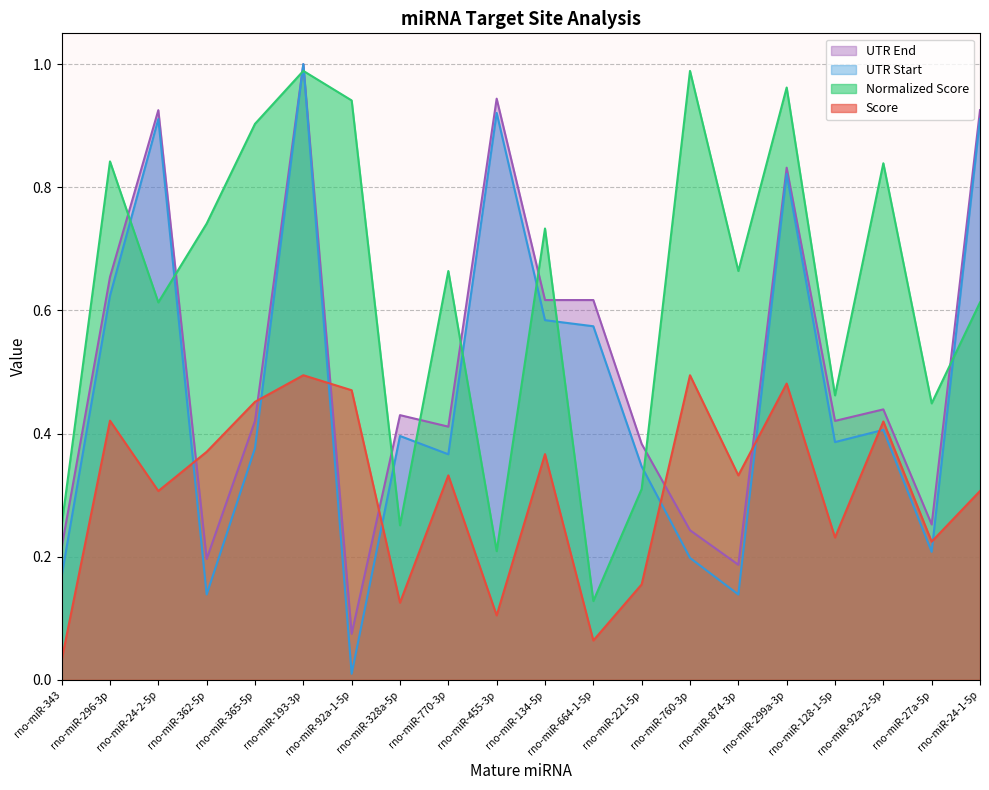

What position from the right is rno-miR-365-5p?

16